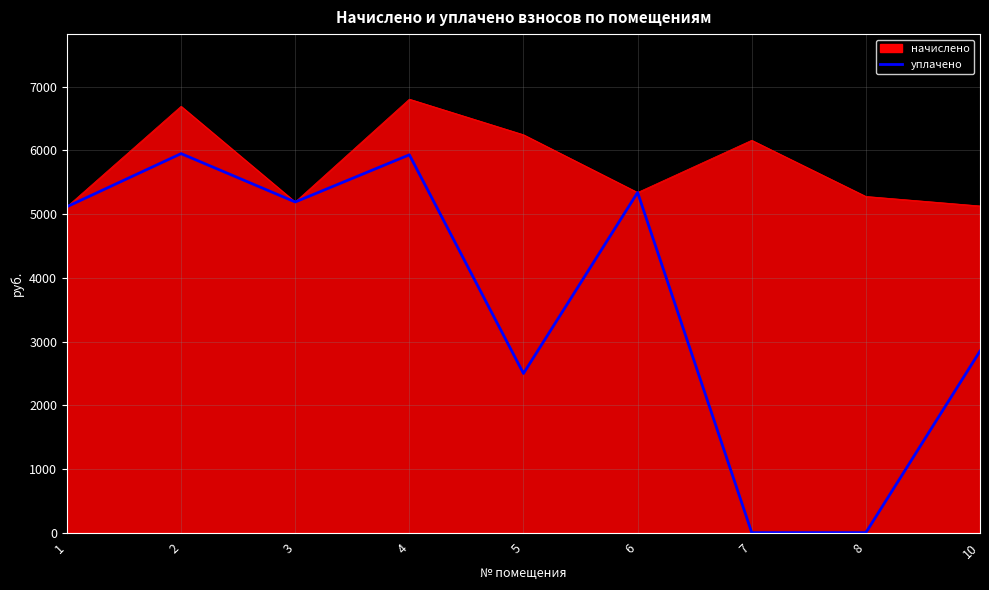

What is the maximum value shown in the chart?

6806.2